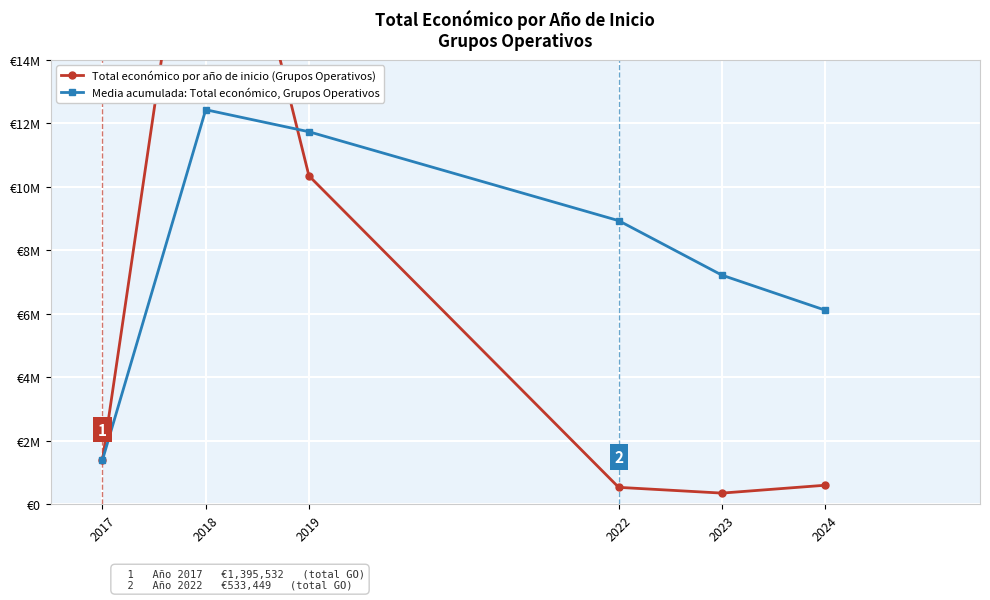

What is the value of the Total económico por año de inicio (Grupos Operativos) point at the 4th from the left?

533449.0